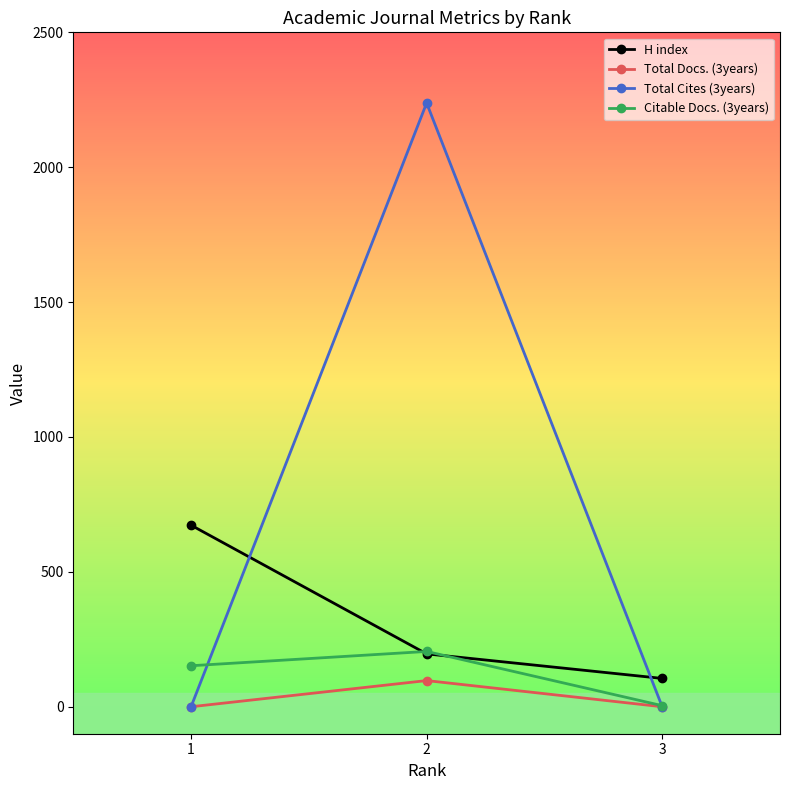

Reading right to left, transcribe all the data shown in this chart.

H index: 105	196	673
Total Docs. (3years): 0	97	0
Total Cites (3years): 0	2238	0
Citable Docs. (3years): 4	205	152